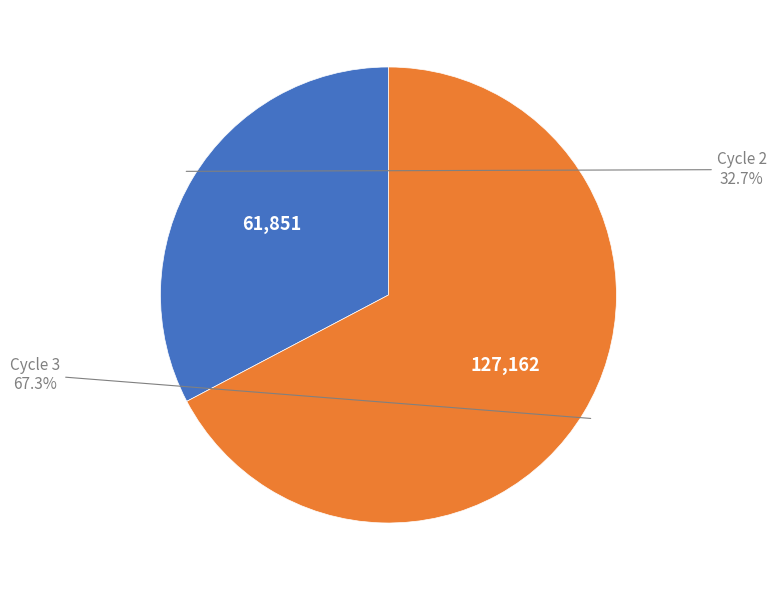

Count the number of slices in the pie.

2